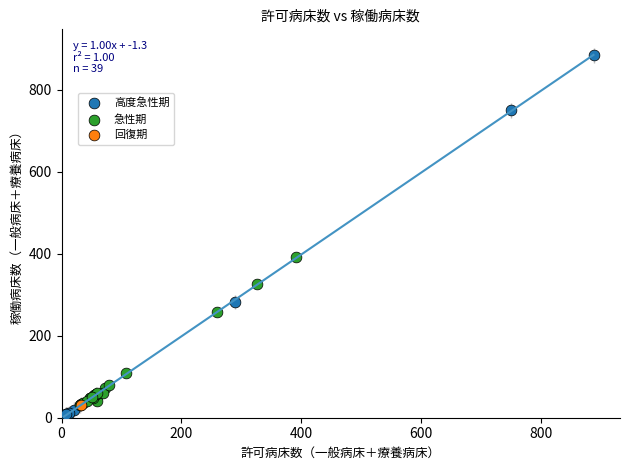

What are all the series names shown in the legend?

高度急性期, 急性期, 回復期